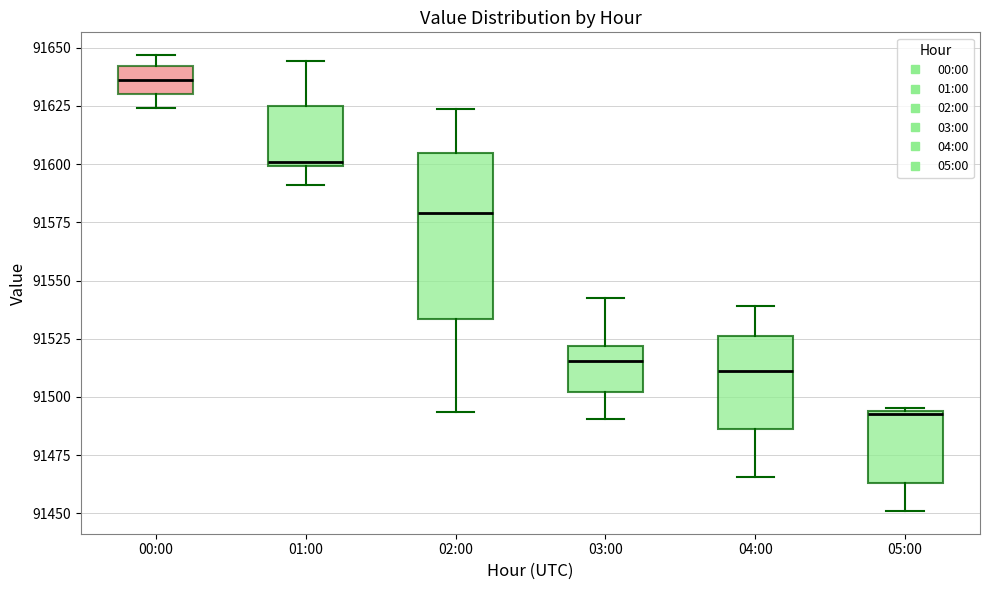

Which box has the lowest median line?

05:00